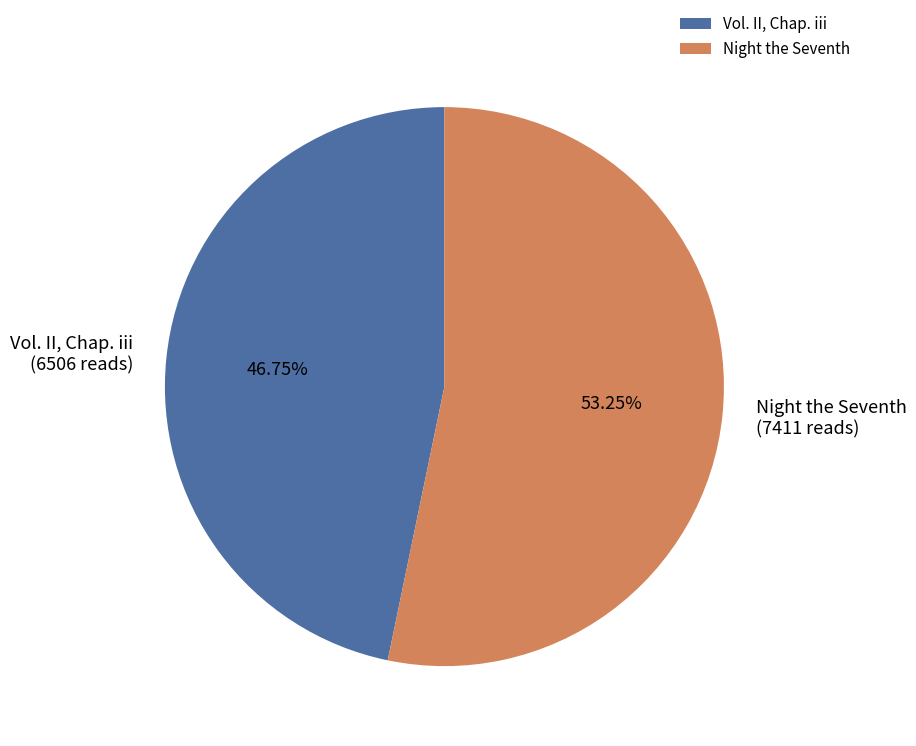

To the nearest percent, what is the average slice percentage?

50%